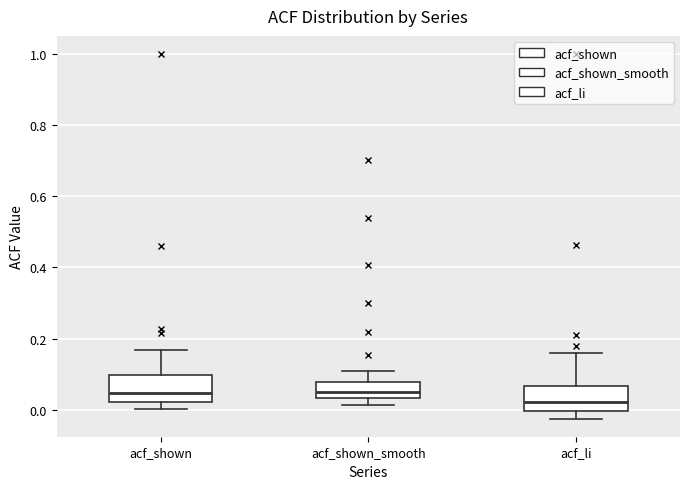

Which box's median line is the lowest?

acf_li